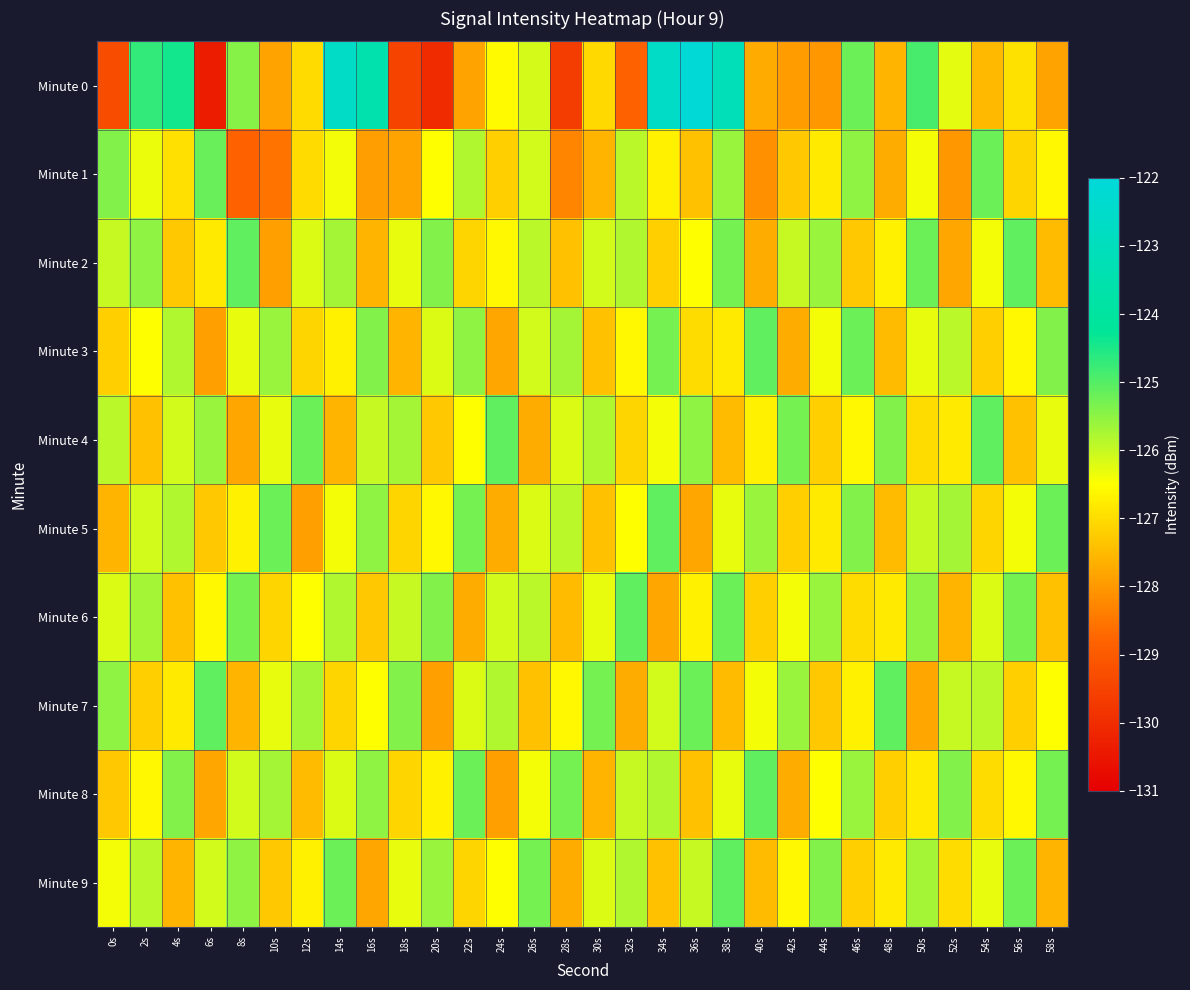

Reading left to right, what are all the values shown in this chart?

Minute 0: 0s=-129.3	2s=-124.7	4s=-124.4	6s=-130.4	8s=-125.4	10s=-127.8	12s=-127.0	14s=-122.7	16s=-123.5	18s=-129.5	20s=-130.0	22s=-127.8	24s=-126.6	26s=-126.1	28s=-129.6	30s=-127.0	32s=-128.8	34s=-122.7	36s=-122.1	38s=-123.1	40s=-127.7	42s=-127.9	44s=-128.0	46s=-125.2	48s=-127.6	50s=-124.9	52s=-126.3	54s=-127.5	56s=-126.9	58s=-127.8
Minute 1: 0s=-125.4	2s=-126.3	4s=-127.0	6s=-125.2	8s=-128.8	10s=-128.5	12s=-127.0	14s=-126.4	16s=-127.9	18s=-127.8	20s=-126.5	22s=-125.8	24s=-127.2	26s=-126.1	28s=-128.3	30s=-127.6	32s=-125.9	34s=-126.7	36s=-127.4	38s=-125.6	40s=-128.1	42s=-127.3	44s=-126.8	46s=-125.5	48s=-127.7	50s=-126.4	52s=-128.0	54s=-125.2	56s=-127.1	58s=-126.6
Minute 2: 0s=-126.0	2s=-125.5	4s=-127.3	6s=-126.8	8s=-125.1	10s=-127.9	12s=-126.2	14s=-125.7	16s=-127.6	18s=-126.3	20s=-125.4	22s=-127.1	24s=-126.6	26s=-125.9	28s=-127.4	30s=-126.1	32s=-125.8	34s=-127.2	36s=-126.5	38s=-125.3	40s=-127.7	42s=-126.0	44s=-125.6	46s=-127.3	48s=-126.7	50s=-125.2	52s=-127.8	54s=-126.4	56s=-125.1	58s=-127.5
Minute 3: 0s=-127.2	2s=-126.5	4s=-125.8	6s=-127.9	8s=-126.3	10s=-125.6	12s=-127.1	14s=-126.7	16s=-125.4	18s=-127.6	20s=-126.2	22s=-125.5	24s=-127.8	26s=-126.1	28s=-125.7	30s=-127.4	32s=-126.6	34s=-125.3	36s=-127.0	38s=-126.8	40s=-125.1	42s=-127.7	44s=-126.4	46s=-125.2	48s=-127.5	50s=-126.3	52s=-125.9	54s=-127.2	56s=-126.6	58s=-125.4
Minute 4: 0s=-125.9	2s=-127.4	4s=-126.1	6s=-125.6	8s=-127.8	10s=-126.3	12s=-125.2	14s=-127.6	16s=-126.0	18s=-125.7	20s=-127.3	22s=-126.5	24s=-125.1	26s=-127.7	28s=-126.2	30s=-125.8	32s=-127.1	34s=-126.4	36s=-125.5	38s=-127.5	40s=-126.7	42s=-125.3	44s=-127.2	46s=-126.6	48s=-125.4	50s=-127.0	52s=-126.8	54s=-125.1	56s=-127.4	58s=-126.3
Minute 5: 0s=-127.6	2s=-126.1	4s=-125.8	6s=-127.3	8s=-126.7	10s=-125.2	12s=-127.9	14s=-126.4	16s=-125.5	18s=-127.1	20s=-126.6	22s=-125.3	24s=-127.7	26s=-126.2	28s=-125.9	30s=-127.4	32s=-126.5	34s=-125.1	36s=-127.8	38s=-126.3	40s=-125.6	42s=-127.2	44s=-126.8	46s=-125.4	48s=-127.5	50s=-126.0	52s=-125.7	54s=-127.1	56s=-126.4	58s=-125.2
Minute 6: 0s=-126.2	2s=-125.7	4s=-127.4	6s=-126.6	8s=-125.3	10s=-127.1	12s=-126.5	14s=-125.8	16s=-127.3	18s=-126.0	20s=-125.4	22s=-127.7	24s=-126.1	26s=-125.9	28s=-127.5	30s=-126.3	32s=-125.1	34s=-127.8	36s=-126.7	38s=-125.2	40s=-127.2	42s=-126.4	44s=-125.6	46s=-127.0	48s=-126.8	50s=-125.5	52s=-127.6	54s=-126.2	56s=-125.3	58s=-127.4
Minute 7: 0s=-125.5	2s=-127.2	4s=-126.8	6s=-125.1	8s=-127.6	10s=-126.3	12s=-125.7	14s=-127.1	16s=-126.5	18s=-125.4	20s=-127.9	22s=-126.2	24s=-125.8	26s=-127.4	28s=-126.6	30s=-125.3	32s=-127.7	34s=-126.1	36s=-125.2	38s=-127.5	40s=-126.4	42s=-125.6	44s=-127.3	46s=-126.7	48s=-125.1	50s=-127.8	52s=-126.0	54s=-125.9	56s=-127.2	58s=-126.5
Minute 8: 0s=-127.3	2s=-126.6	4s=-125.4	6s=-127.8	8s=-126.1	10s=-125.7	12s=-127.5	14s=-126.2	16s=-125.5	18s=-127.1	20s=-126.7	22s=-125.2	24s=-127.9	26s=-126.4	28s=-125.3	30s=-127.6	32s=-126.0	34s=-125.8	36s=-127.4	38s=-126.3	40s=-125.1	42s=-127.7	44s=-126.5	46s=-125.6	48s=-127.2	50s=-126.8	52s=-125.4	54s=-127.0	56s=-126.6	58s=-125.3
Minute 9: 0s=-126.4	2s=-125.9	4s=-127.6	6s=-126.1	8s=-125.5	10s=-127.3	12s=-126.7	14s=-125.2	16s=-127.8	18s=-126.3	20s=-125.6	22s=-127.1	24s=-126.5	26s=-125.3	28s=-127.7	30s=-126.2	32s=-125.8	34s=-127.4	36s=-126.0	38s=-125.1	40s=-127.5	42s=-126.6	44s=-125.4	46s=-127.2	48s=-126.8	50s=-125.7	52s=-127.0	54s=-126.3	56s=-125.2	58s=-127.6